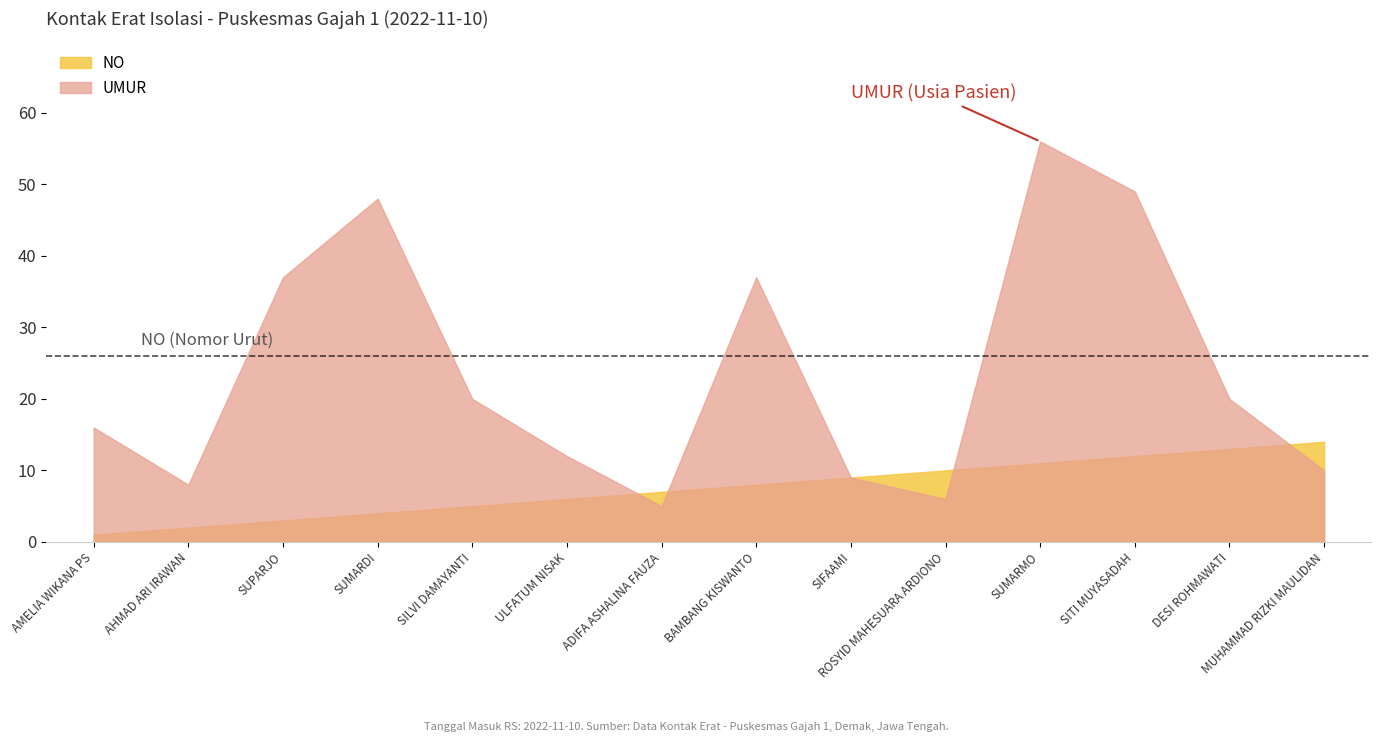

In UMUR, how many points are lower than both neighbors (excluding endpoints)?

3